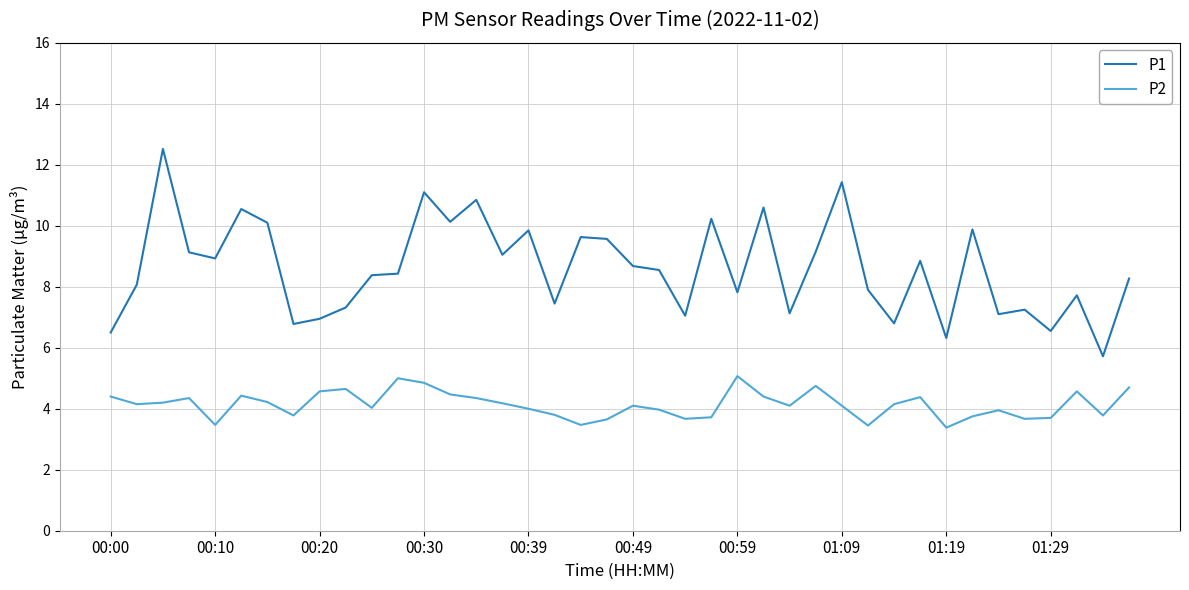

What is the minimum value for P1?

5.7